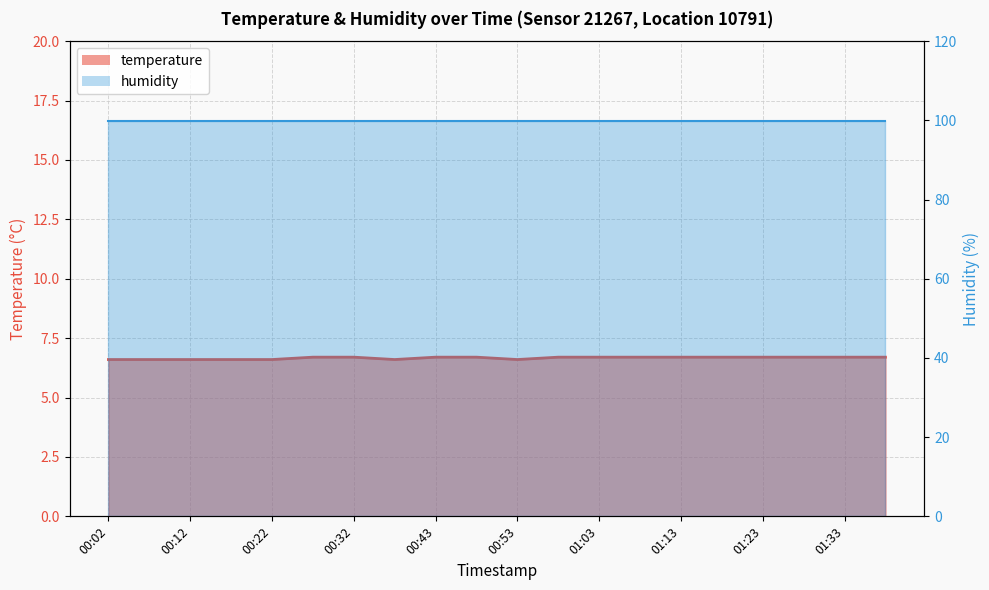

What is the lowest value of the temperature_line series?

6.6